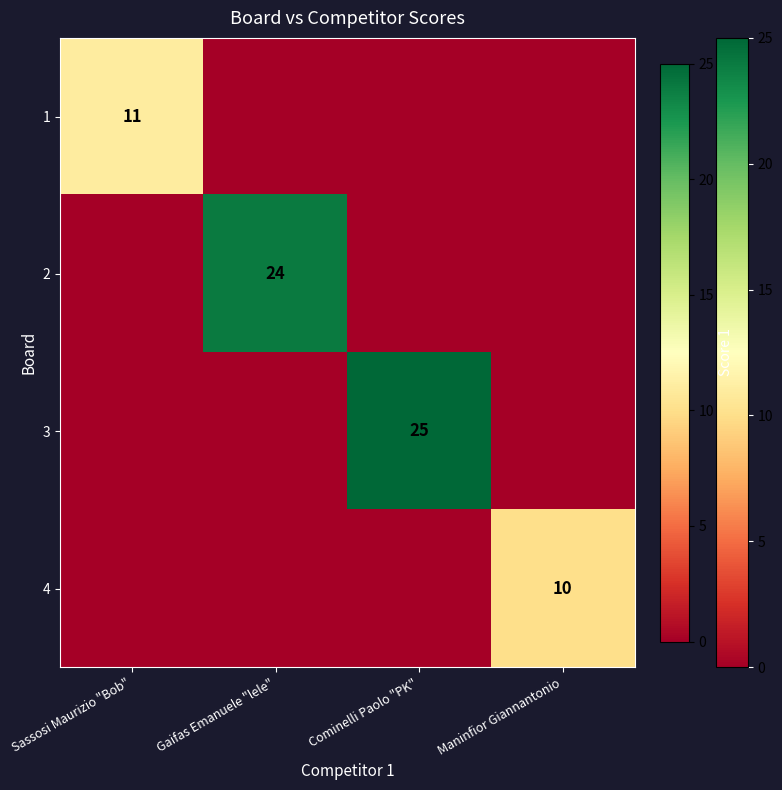

What is the difference between the highest and lowest values at Sassosi Maurizio "Bob"?

11